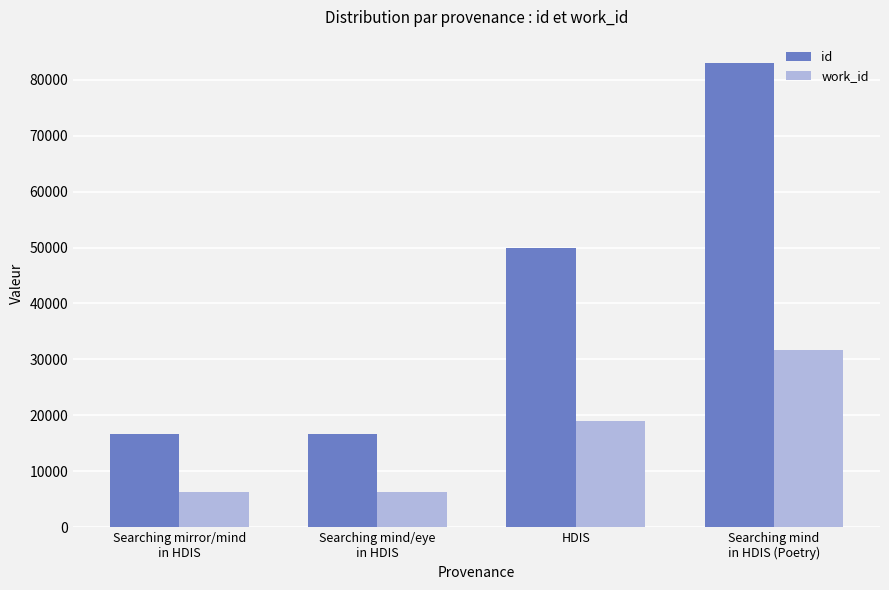

The value of id at Searching mind/eye
in HDIS is 16698. True or false?

True